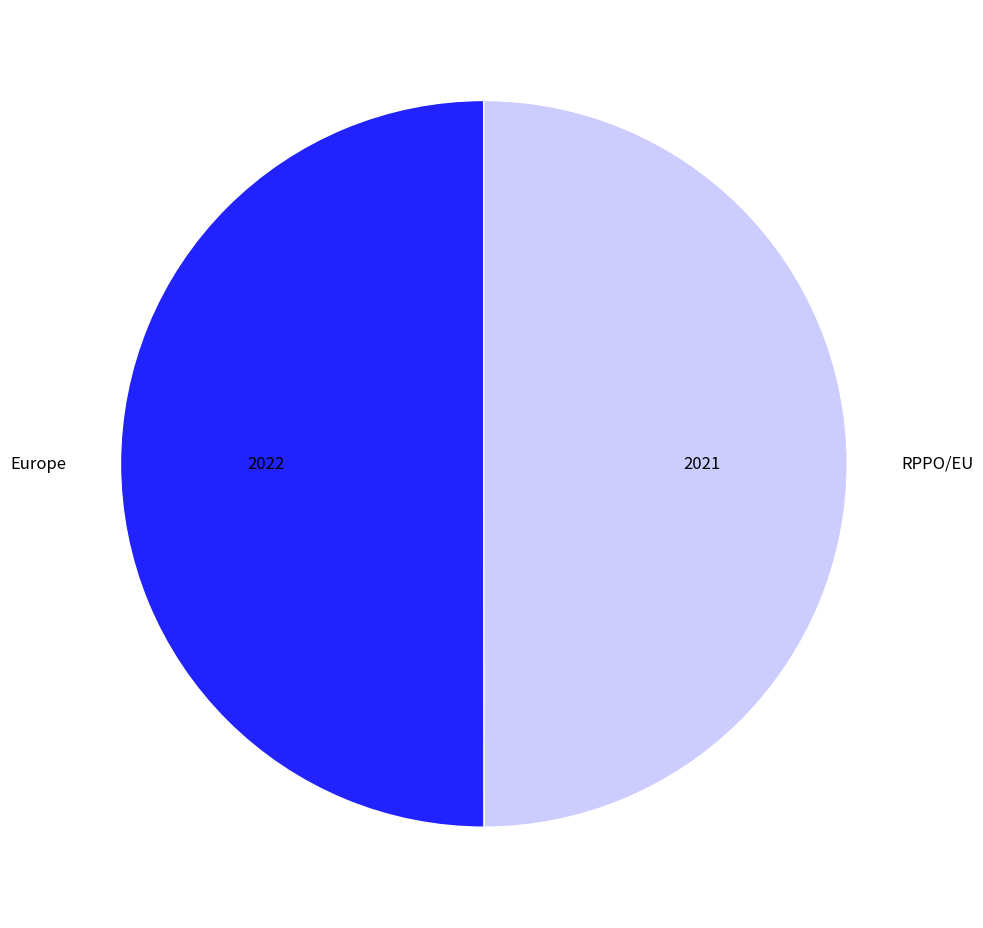

How many segments does this pie chart have?

2